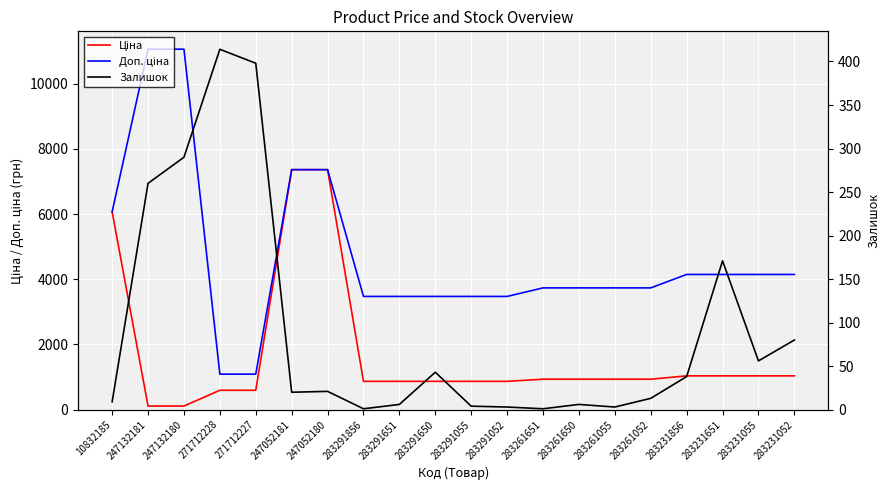

The Ціна series shows 13174.0 at 247052180. True or false?

False